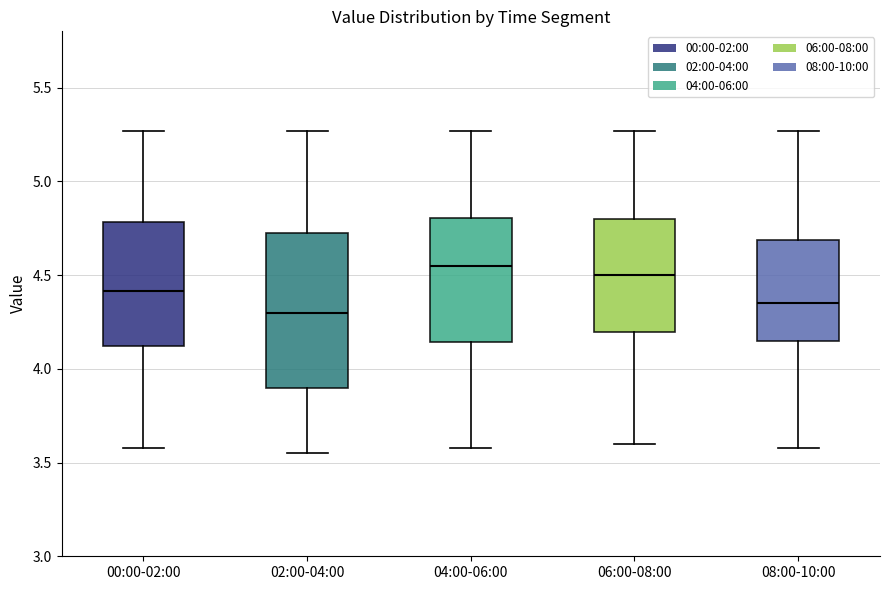

Reading left to right, read every box against the y-axis: the position of its median line, the range the box covers, and the ends of its whiskers. The values are not printed on the chart, so give them approximately, as read against the axis.

00:00-02:00: median 4.40, box 4.10 to 4.80, whiskers 3.60 to 5.25
02:00-04:00: median 4.30, box 3.90 to 4.75, whiskers 3.55 to 5.25
04:00-06:00: median 4.55, box 4.15 to 4.80, whiskers 3.60 to 5.25
06:00-08:00: median 4.50, box 4.20 to 4.80, whiskers 3.60 to 5.25
08:00-10:00: median 4.35, box 4.15 to 4.70, whiskers 3.60 to 5.25